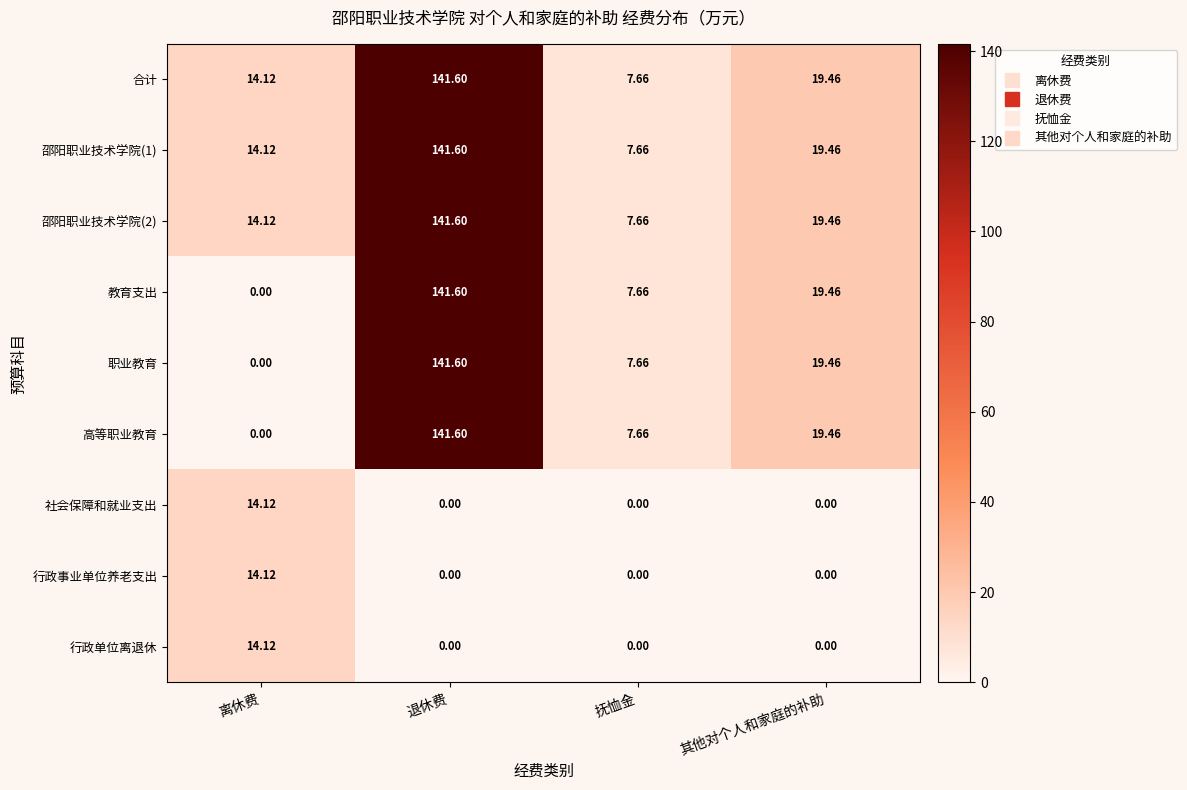

Which category has the highest value in the 高等职业教育 series?

退休费